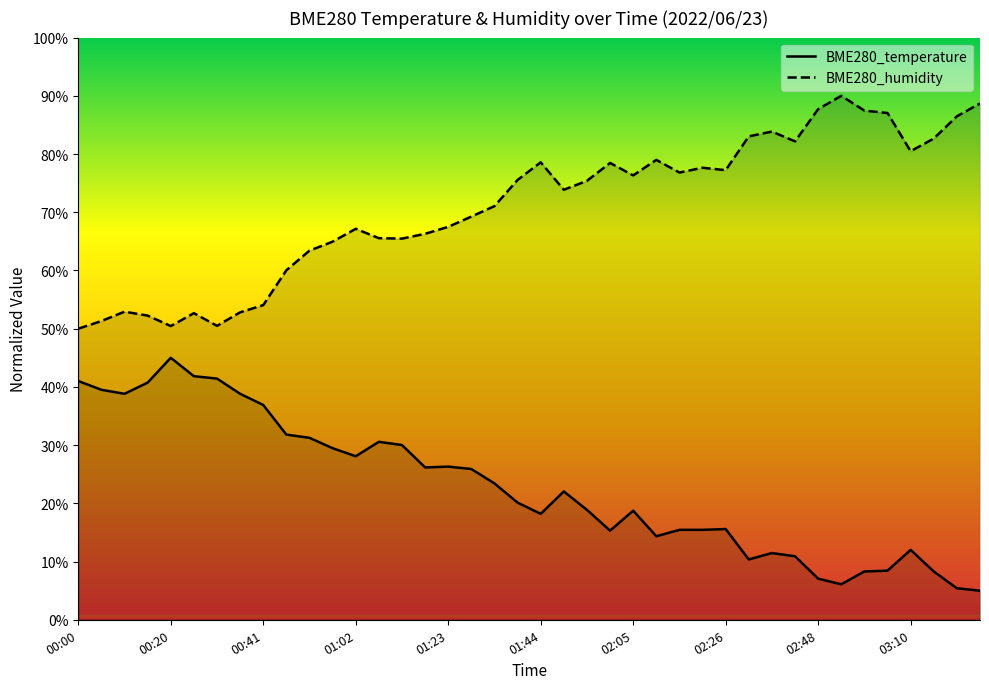

True or false: BME280_temperature has a value of 36.9 at 00:41.

True